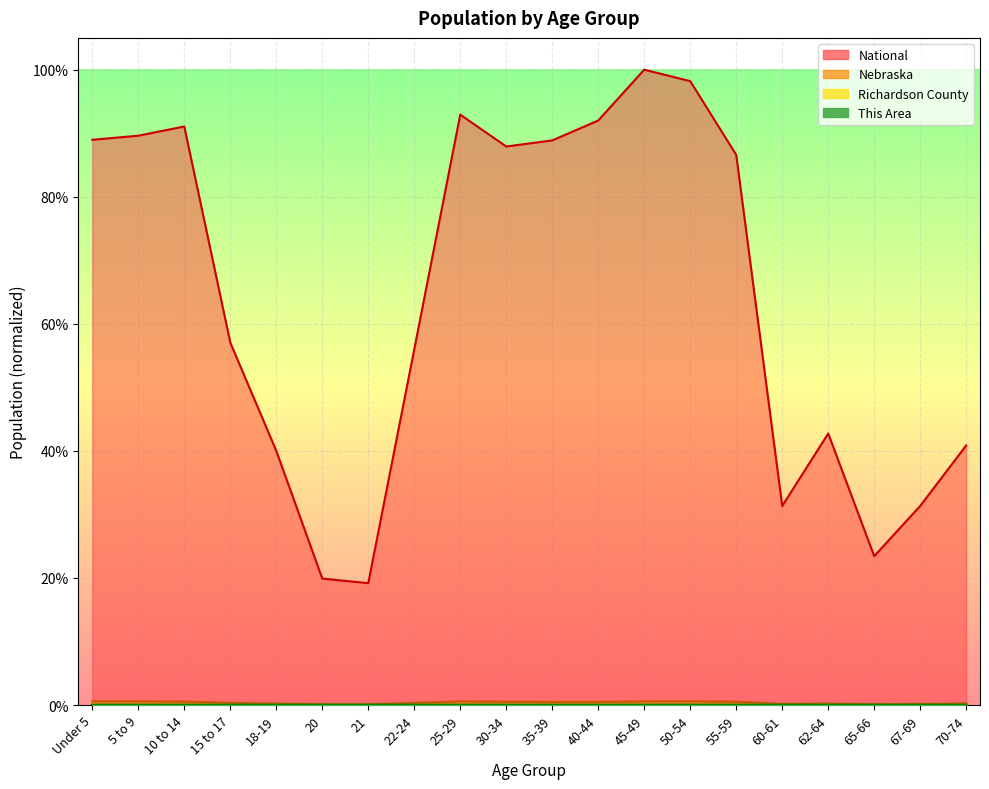

Rank the series at 25-29 from lowest to highest value.

This Area, Richardson County, Nebraska, National